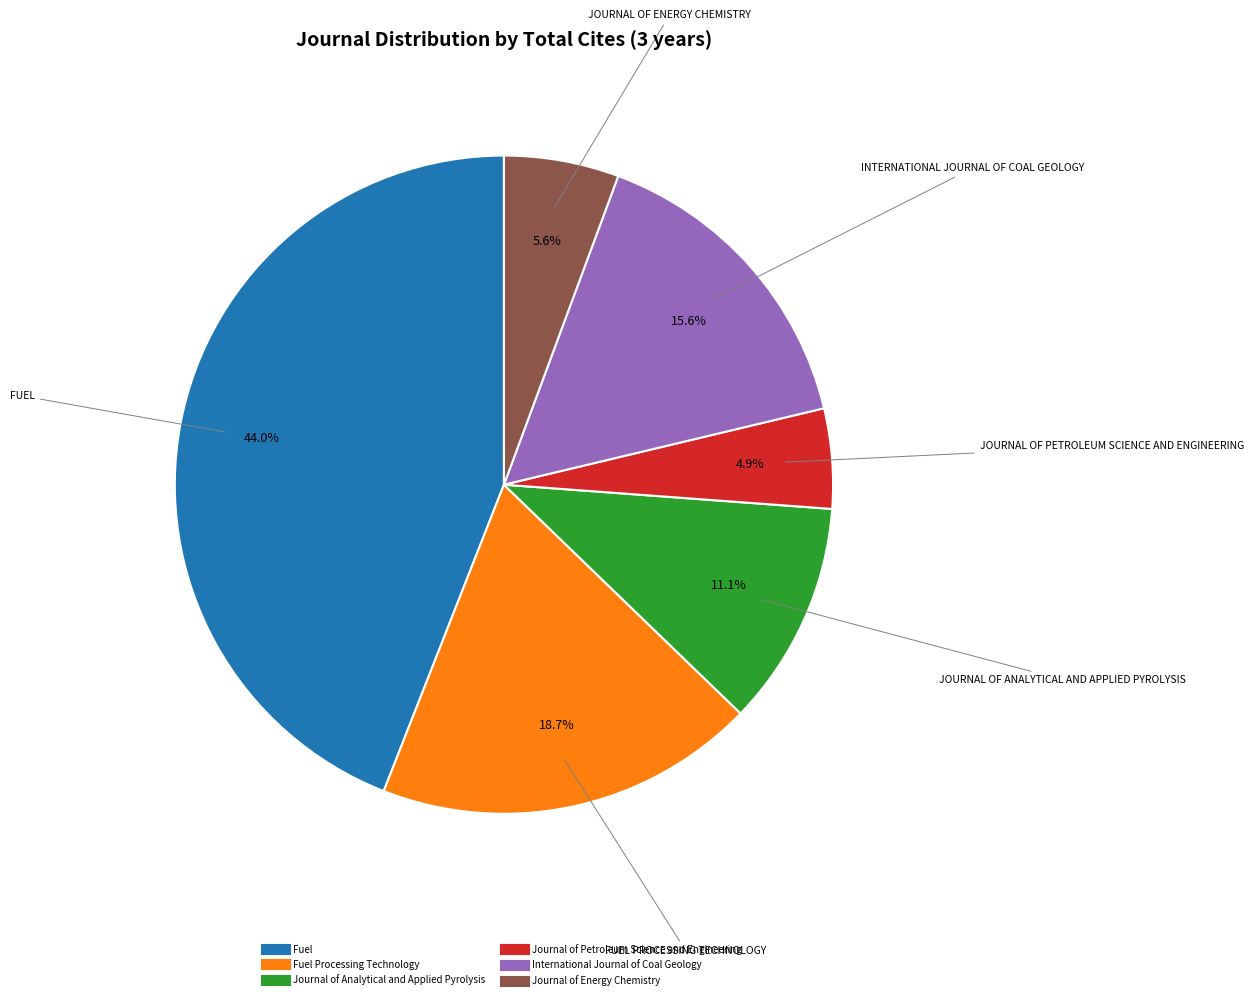

Does any single category account for the majority?

No